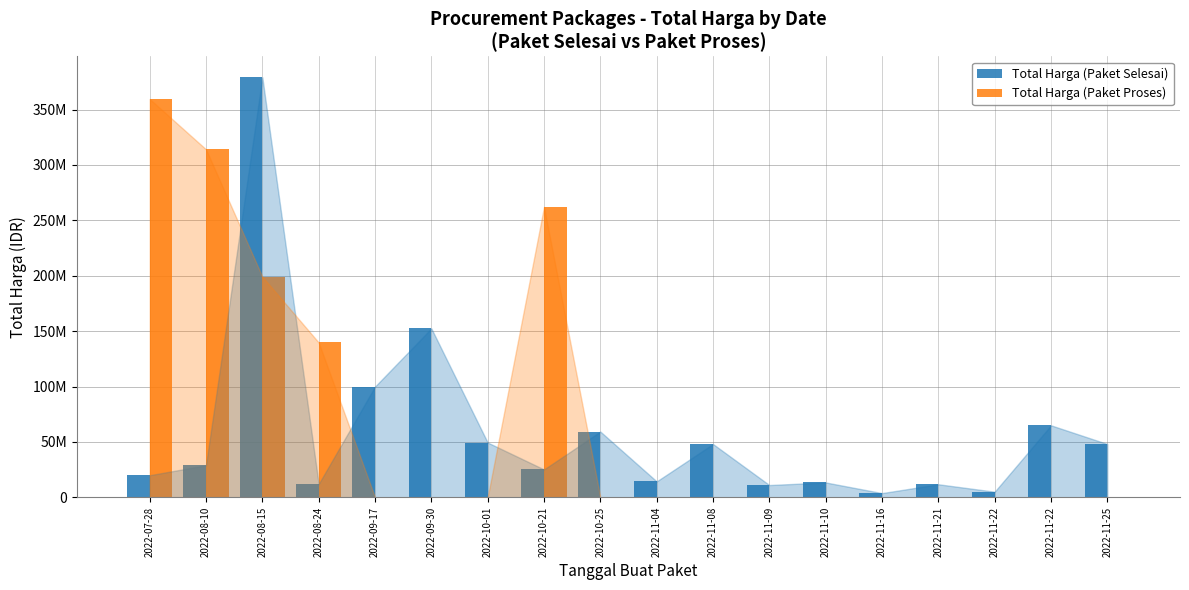

Rank the categories by Total Harga (Paket Proses) value from highest to lowest.

2022-07-28, 2022-08-10, 2022-10-21, 2022-08-15, 2022-08-24, 2022-09-17, 2022-09-30, 2022-10-01, 2022-10-25, 2022-11-04, 2022-11-08, 2022-11-09, 2022-11-10, 2022-11-16, 2022-11-21, 2022-11-22, 2022-11-22, 2022-11-25